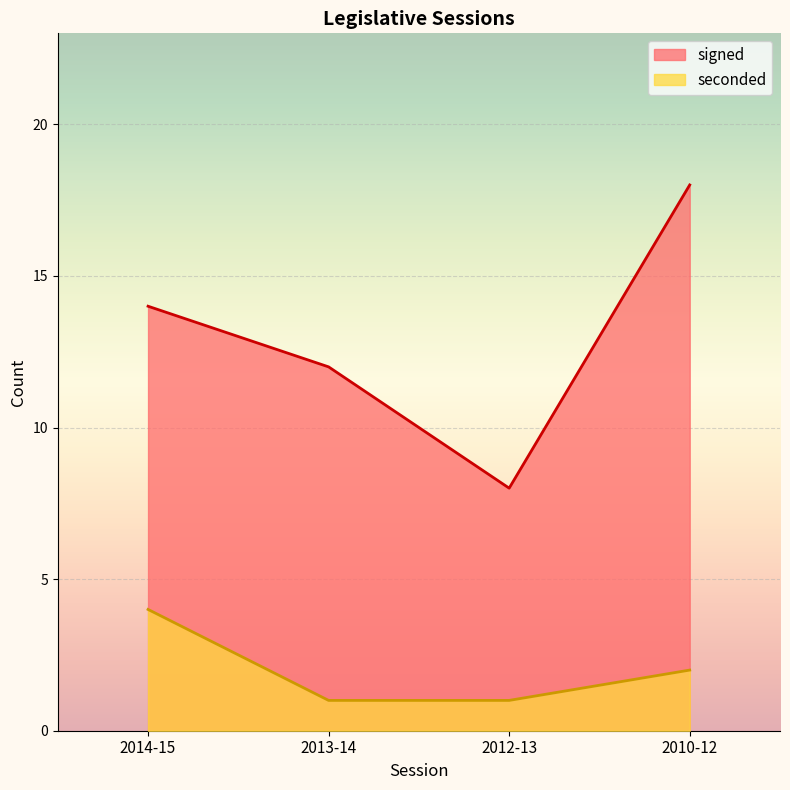

What is the difference between the maximum and second lowest values in the seconded series?

3